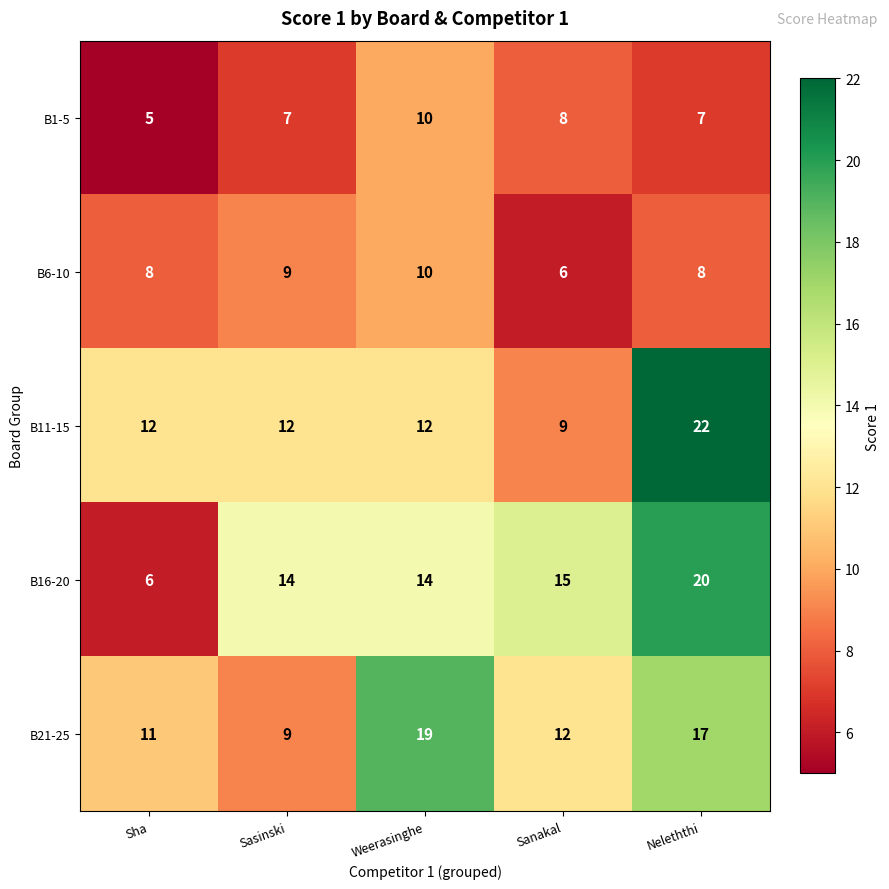

The value of B16-20 at Weerasinghe is 23. True or false?

False